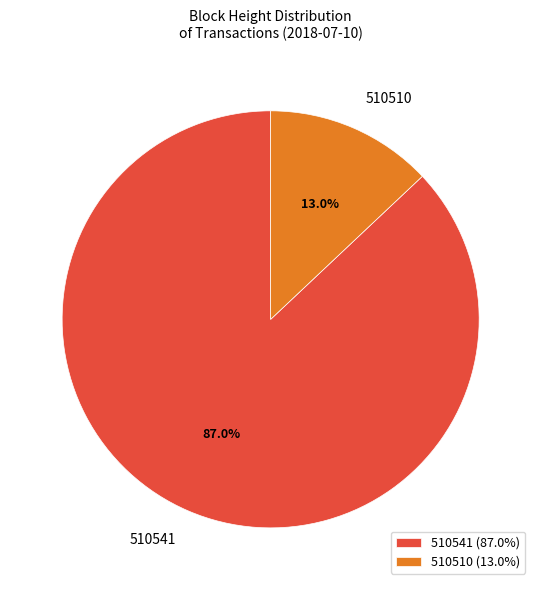

What percentage is the 510510 slice, to the nearest percent?

13%